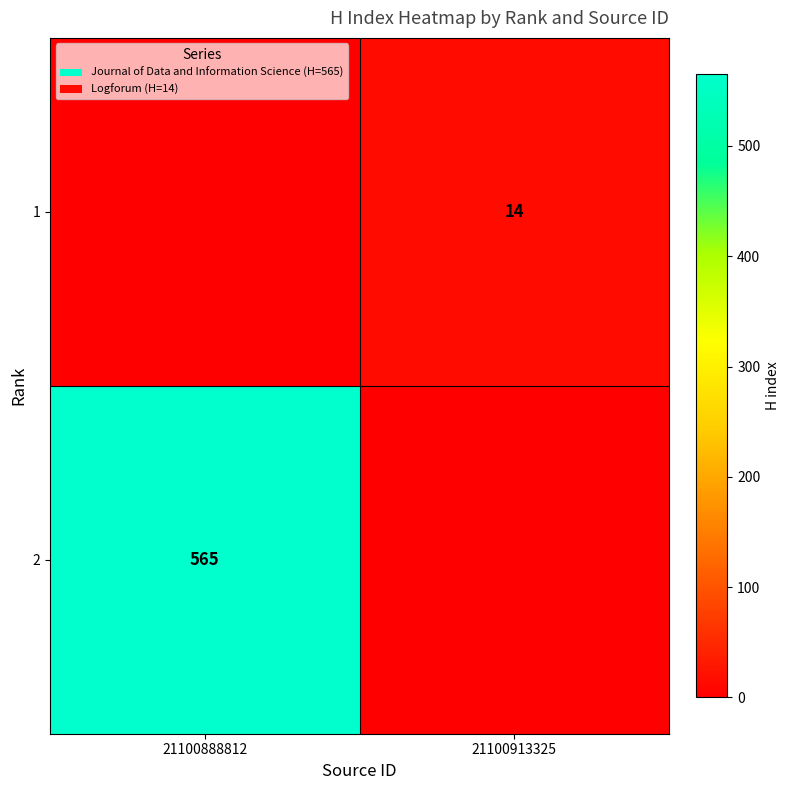

The 2 series shows 890 at 21100888812. True or false?

False